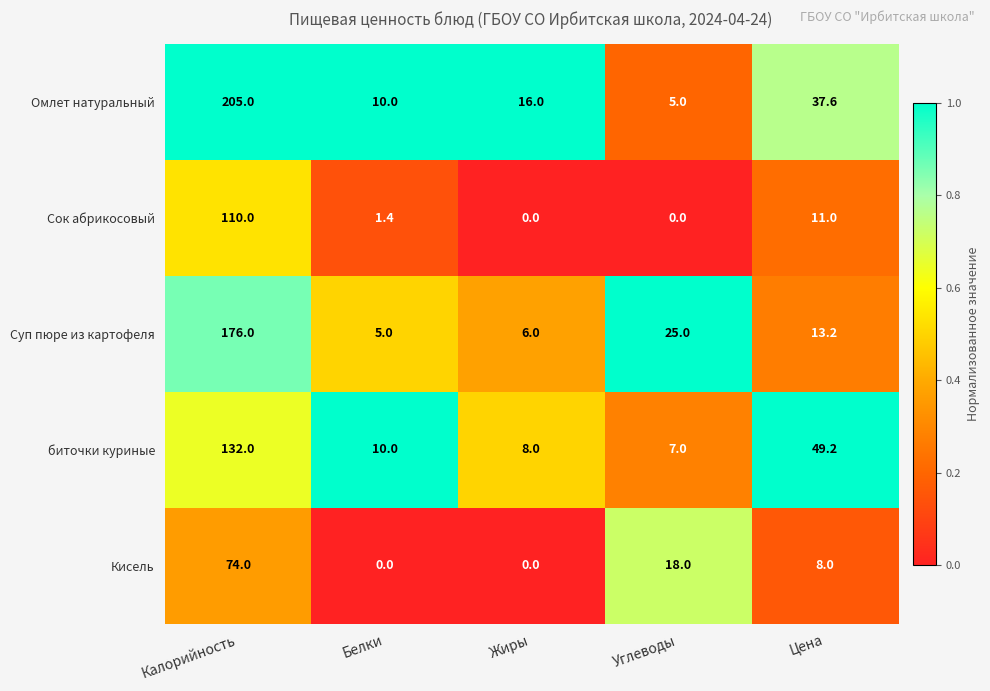

What is the total value across all series at Углеводы?

55.0